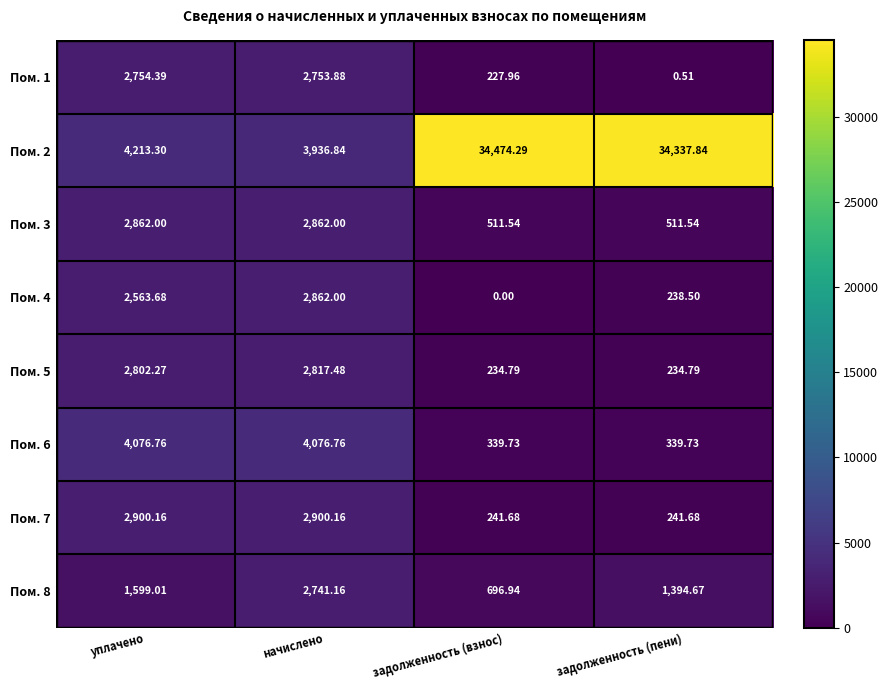

At which category is the sum across all series the highest?

задолженность (пени)